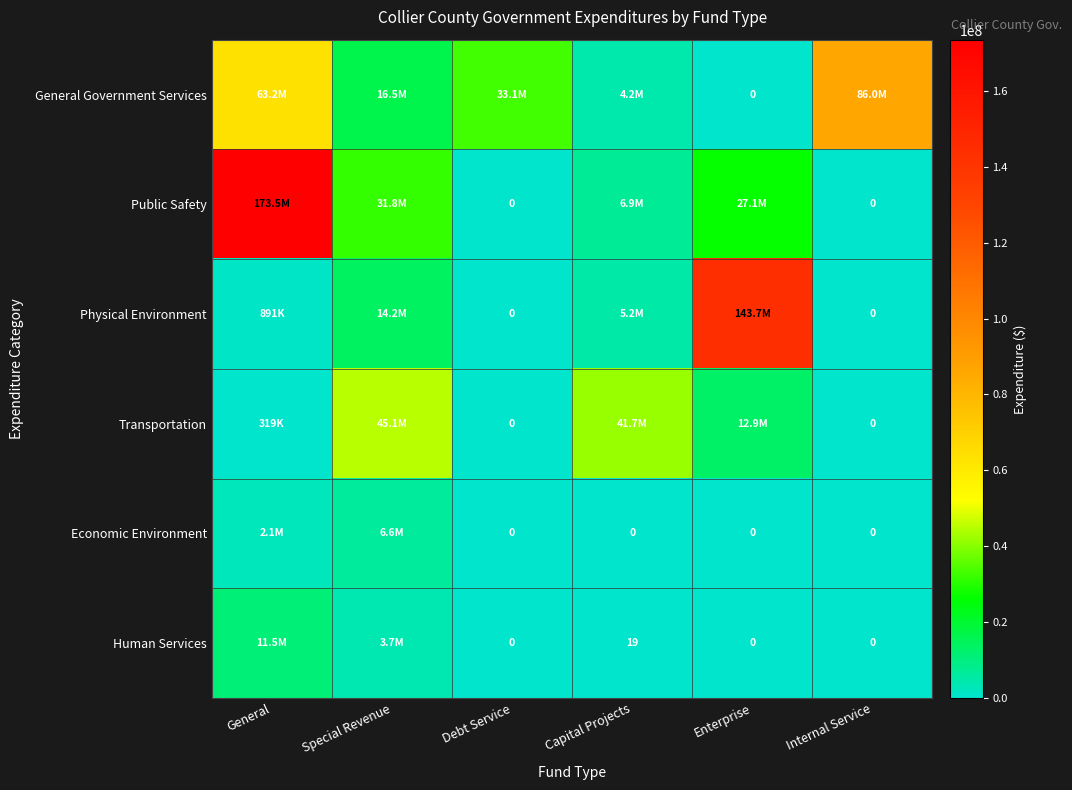

Is it true that Economic Environment equals 0 at Internal Service?

True